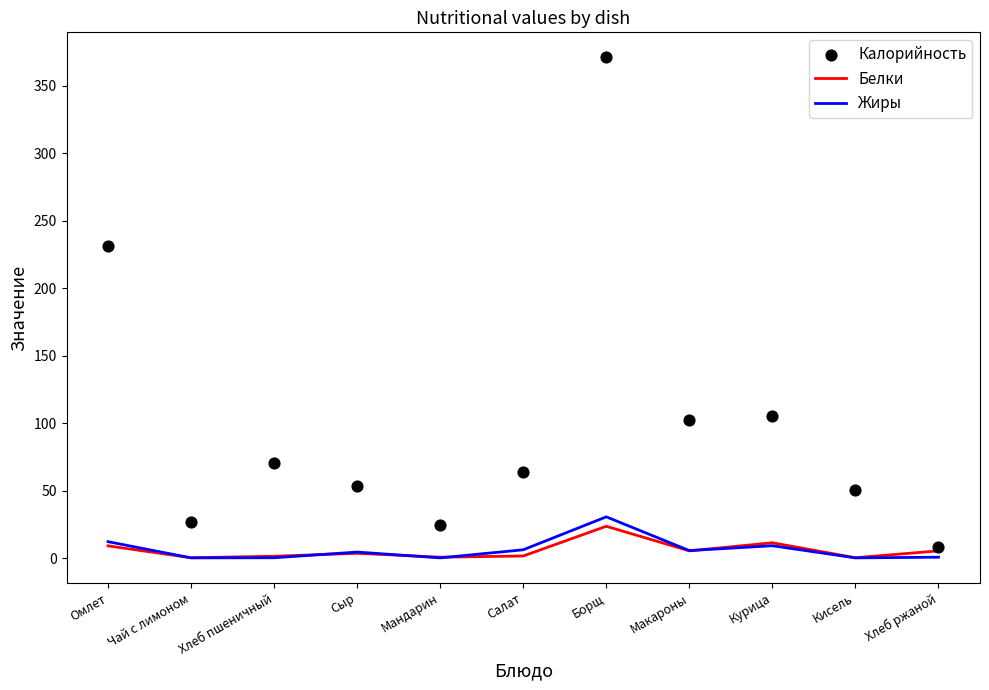

At how many categories does at least one series exceed 52?

7